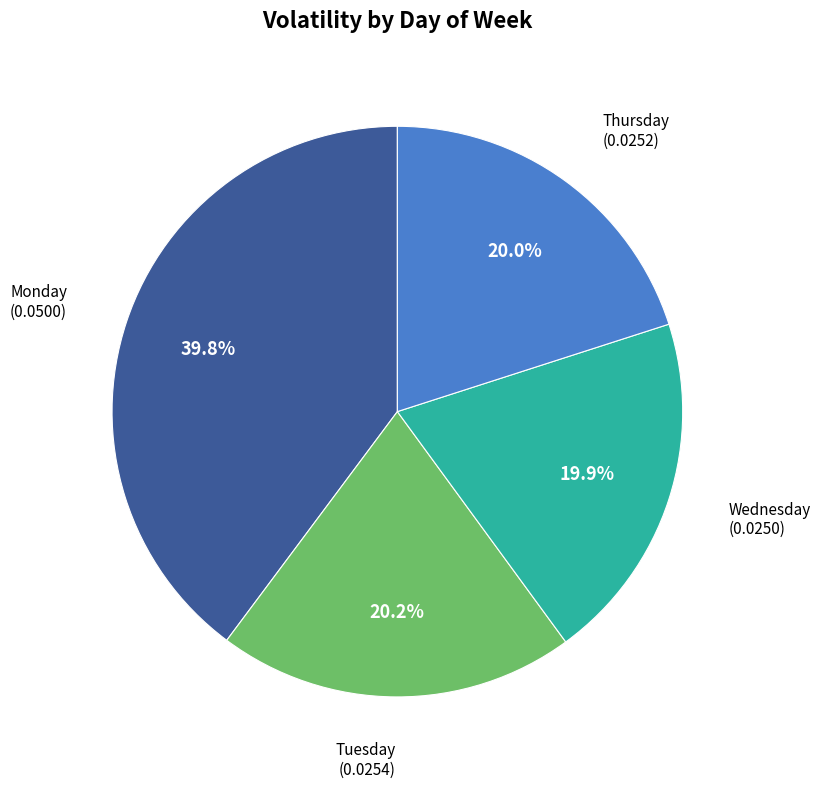

Does Thursday represent more than half of the total?

No